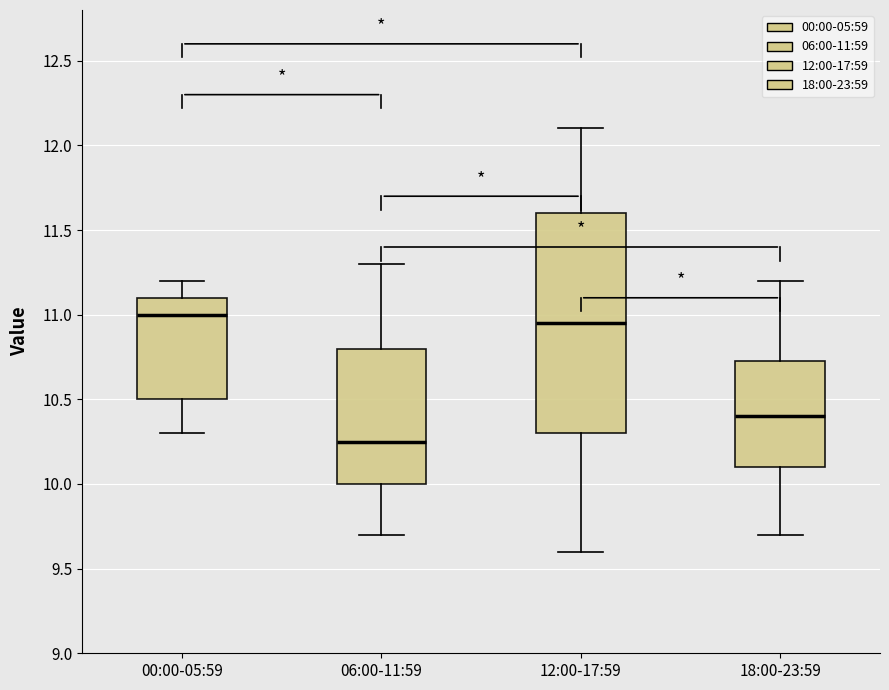

Which box's median line is the lowest?

06:00-11:59